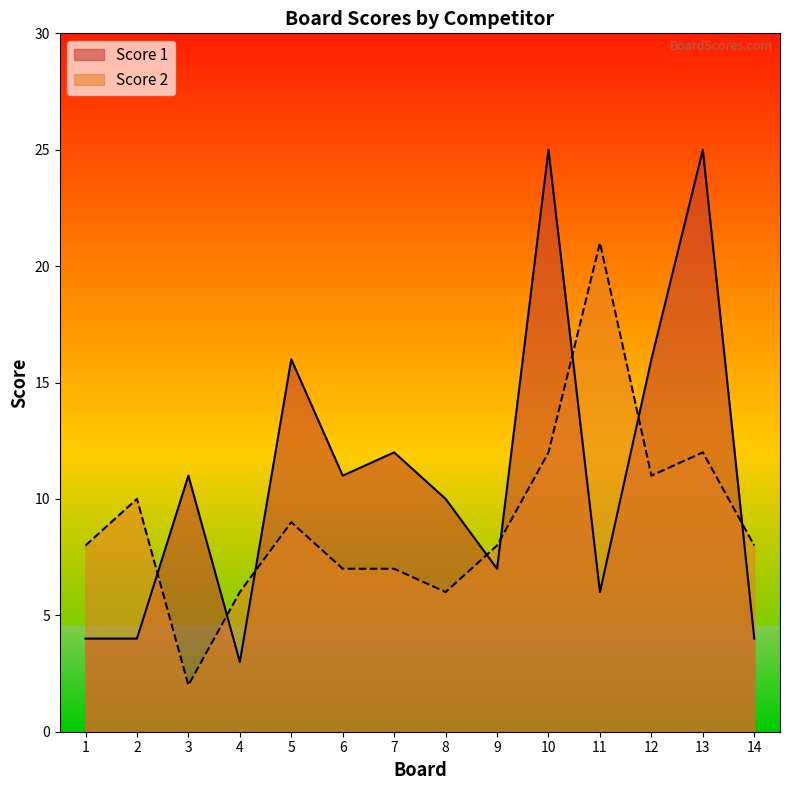

Between which two adjacent categories do Score 2 and Score 1 first intersect?

2 and 3